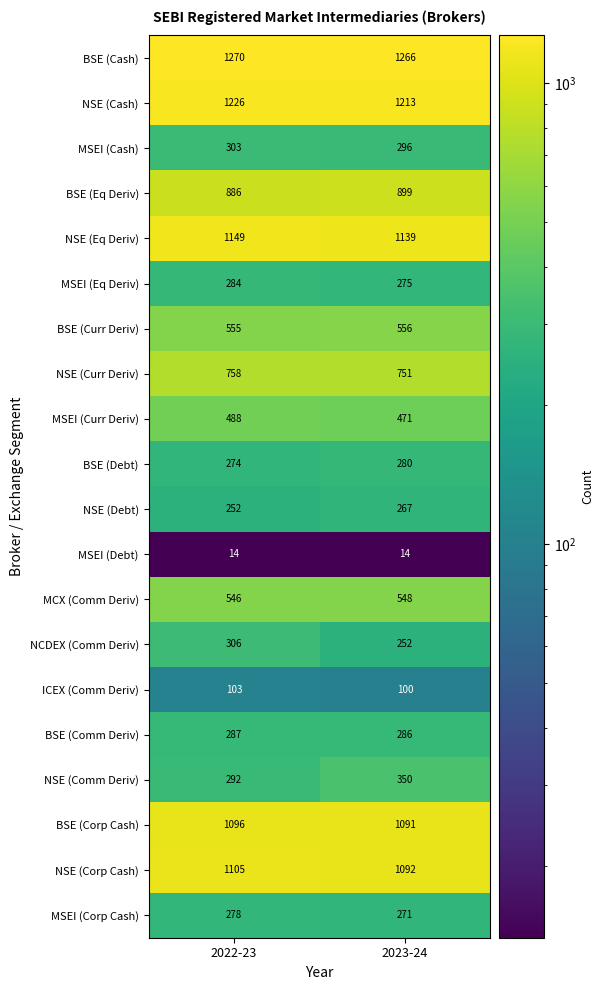

At 2022-23, list the series in order from largest to smallest.

BSE (Cash), NSE (Cash), NSE (Eq Deriv), NSE (Corp Cash), BSE (Corp Cash), BSE (Eq Deriv), NSE (Curr Deriv), BSE (Curr Deriv), MCX (Comm Deriv), MSEI (Curr Deriv), NCDEX (Comm Deriv), MSEI (Cash), NSE (Comm Deriv), BSE (Comm Deriv), MSEI (Eq Deriv), MSEI (Corp Cash), BSE (Debt), NSE (Debt), ICEX (Comm Deriv), MSEI (Debt)